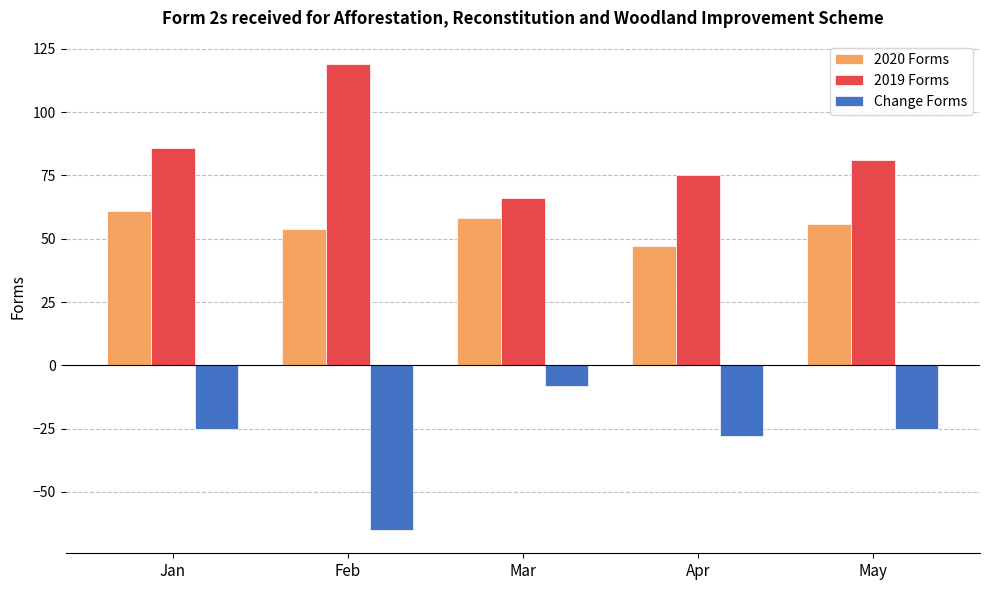

List the series in order of their peak value, lowest first.

Change Forms, 2020 Forms, 2019 Forms